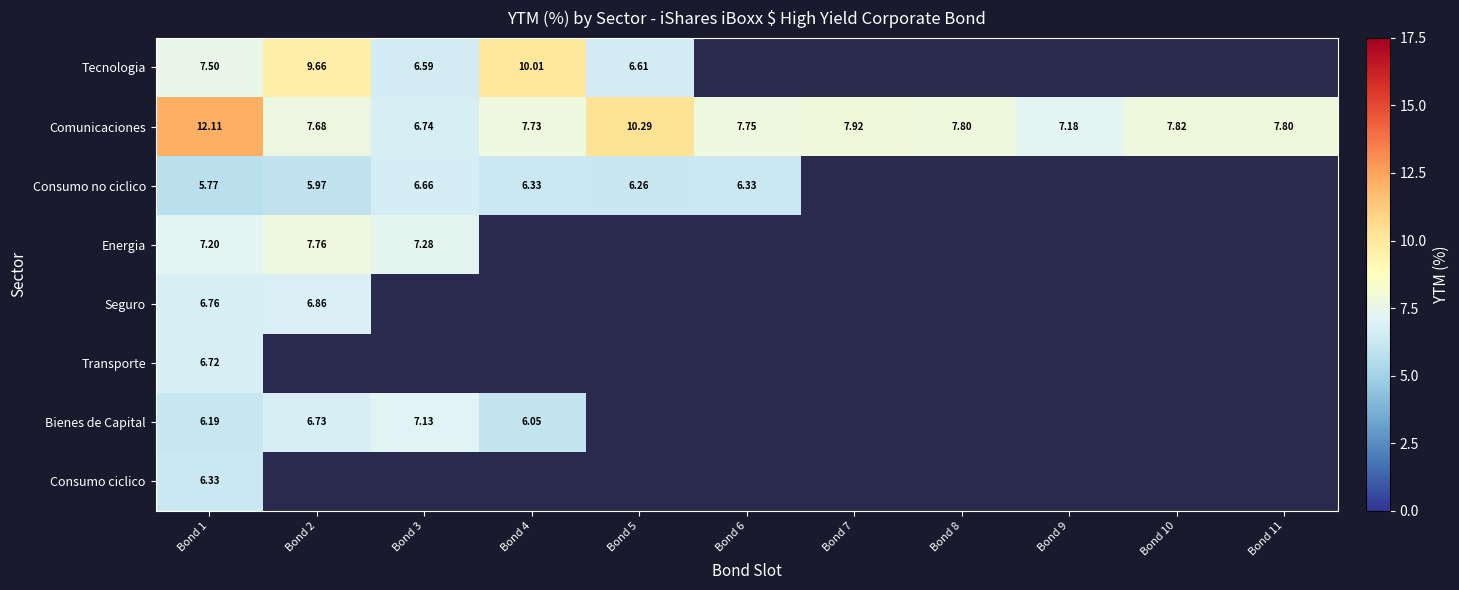

Is the value of Comunicaciones at Bond 1 greater than the value of Transporte at Bond 1?

Yes